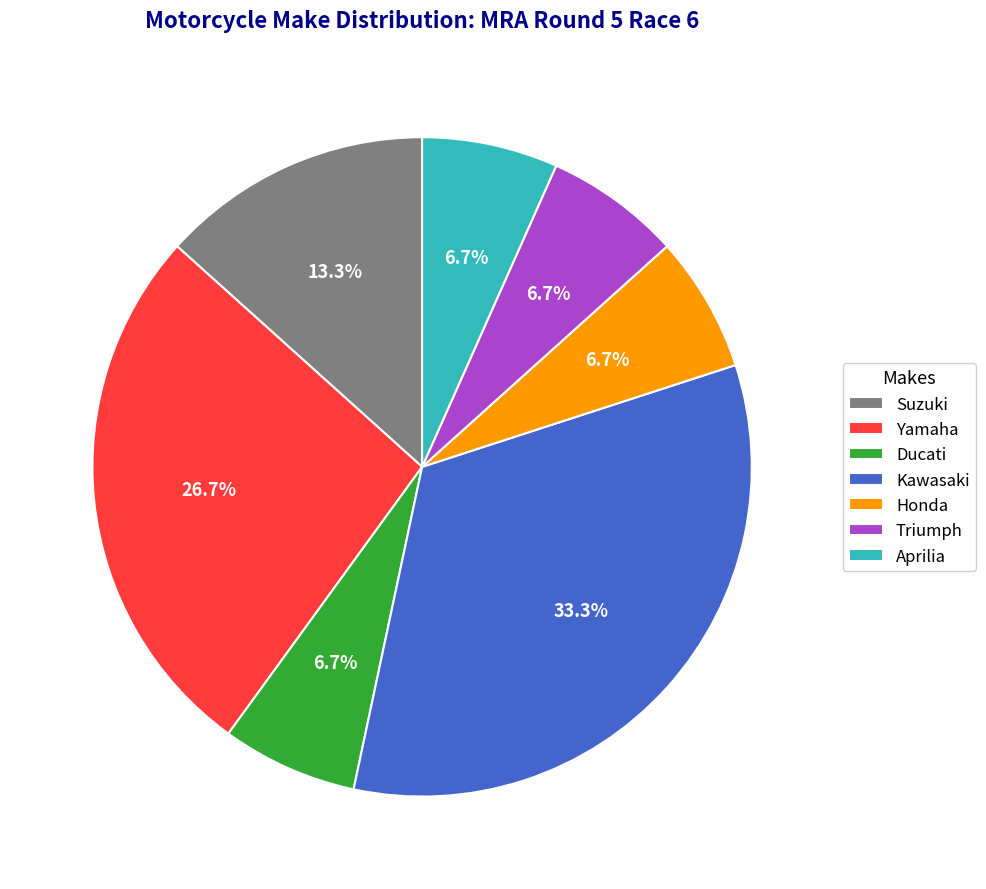

What is the total percentage of Aprilia and Kawasaki?

40.0%